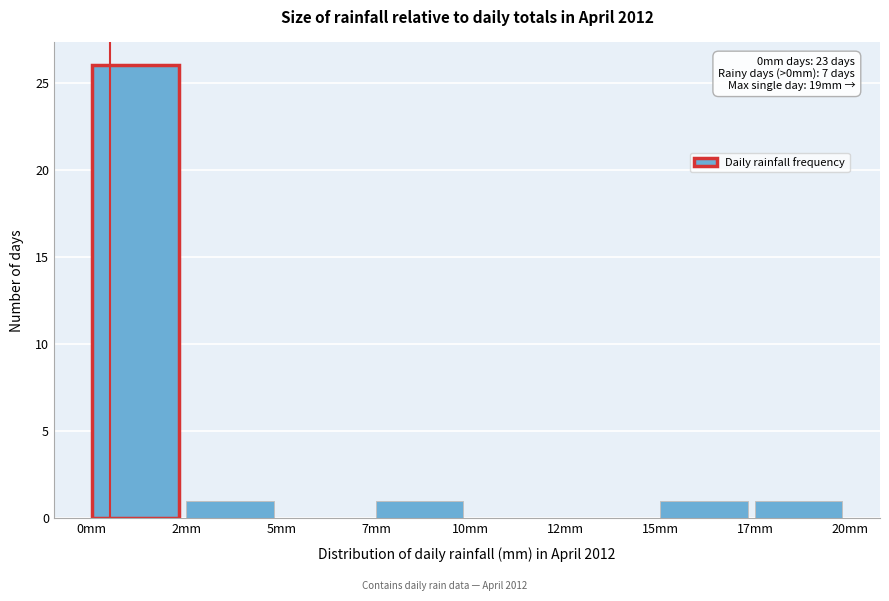

Reading right to left, extract all data points from this chart.

17mm=1	15mm=1	12mm=0	10mm=0	7mm=1	5mm=0	2mm=1	0mm=26